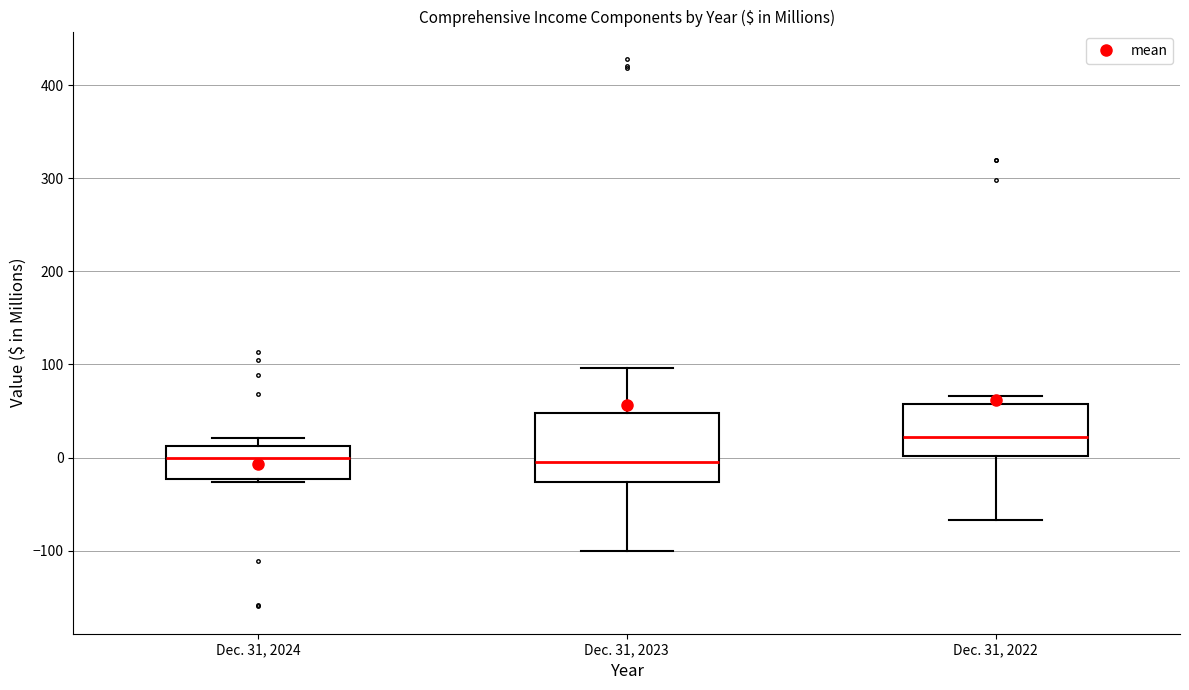

Reading left to right, transcribe this box plot: for each box, give where its median line is, the range the box spans, and where its two whiskers end, as read against the y-axis. The values are not printed on the chart, so give them approximately, as read against the axis.

Dec. 31, 2024: median 0, box -20 to 10, whiskers -30 to 20
Dec. 31, 2023: median -10, box -30 to 50, whiskers -100 to 100
Dec. 31, 2022: median 20, box 0 to 60, whiskers -70 to 70